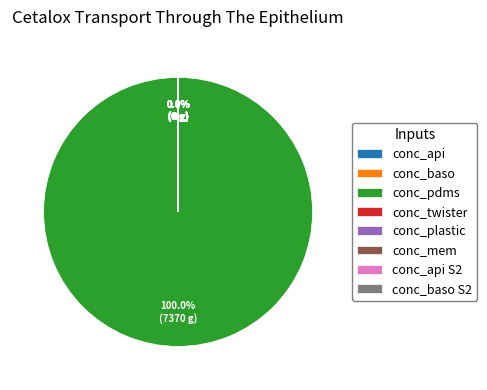

Does conc_pdms represent more than half of the total?

Yes